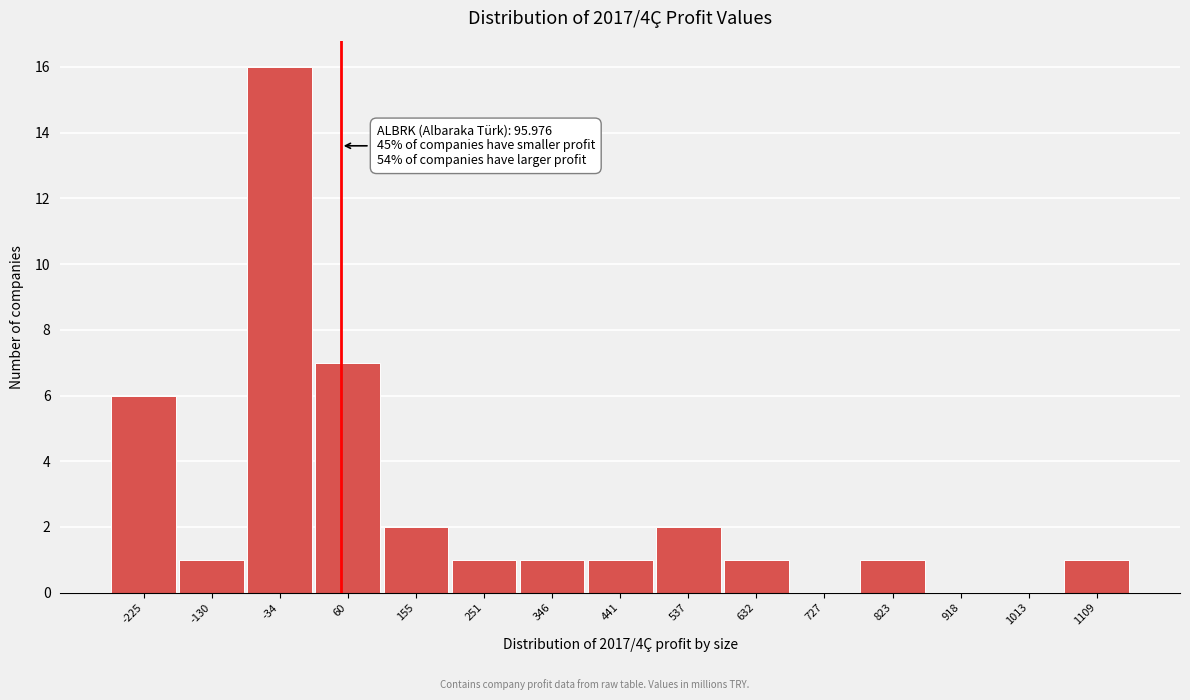

Reading left to right, list all the values displayed in this chart.

-225=6	-130=1	-34=16	60=7	155=2	251=1	346=1	441=1	537=2	632=1	727=0	823=1	918=0	1013=0	1109=1